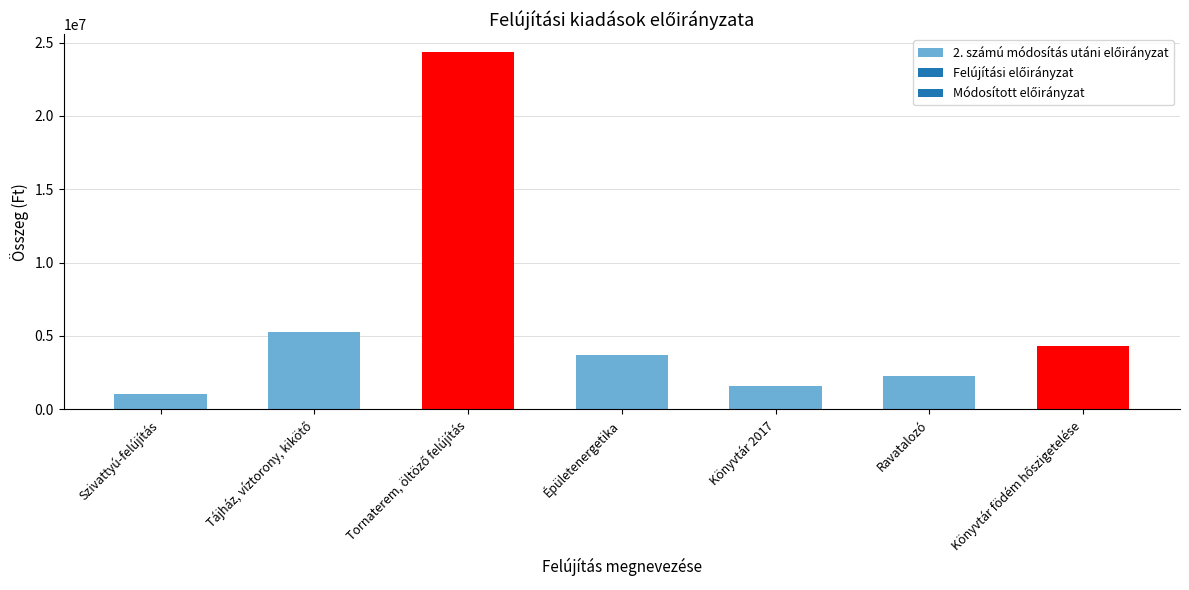

Rank the categories by value from lowest to highest.

Szivattyú-felújítás, Könyvtár 2017, Ravatalozó, Épületenergetika, Könyvtár födém hőszigetelése, Tájház, víztorony, kikötő, Tornaterem, öltöző felújítás